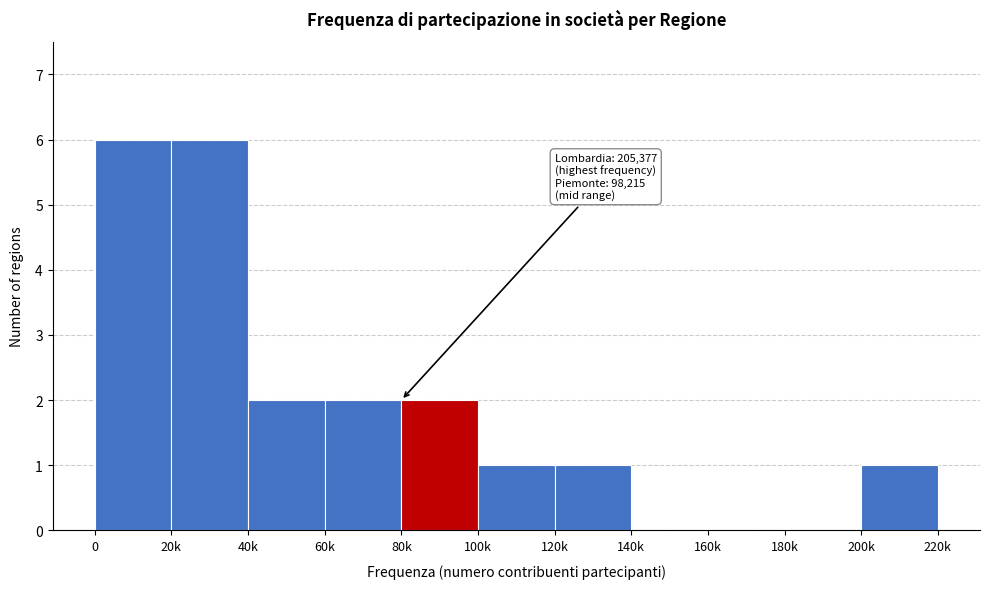

Reading right to left, transcribe all the data shown in this chart.

200k=1	180k=0	160k=0	140k=0	120k=1	100k=1	80k=2	60k=2	40k=2	20k=6	0=6